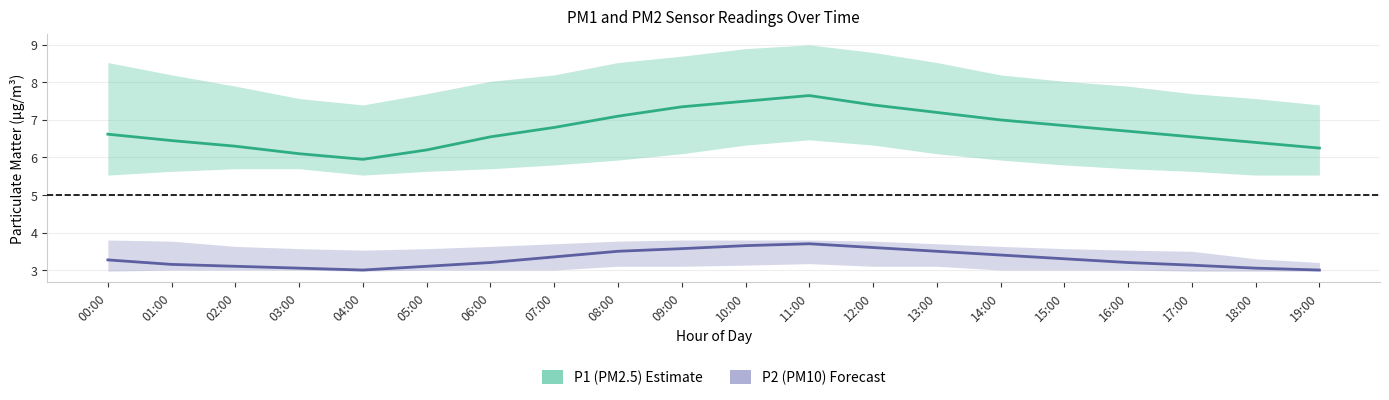

At how many categories does at least one series exceed 5?

20